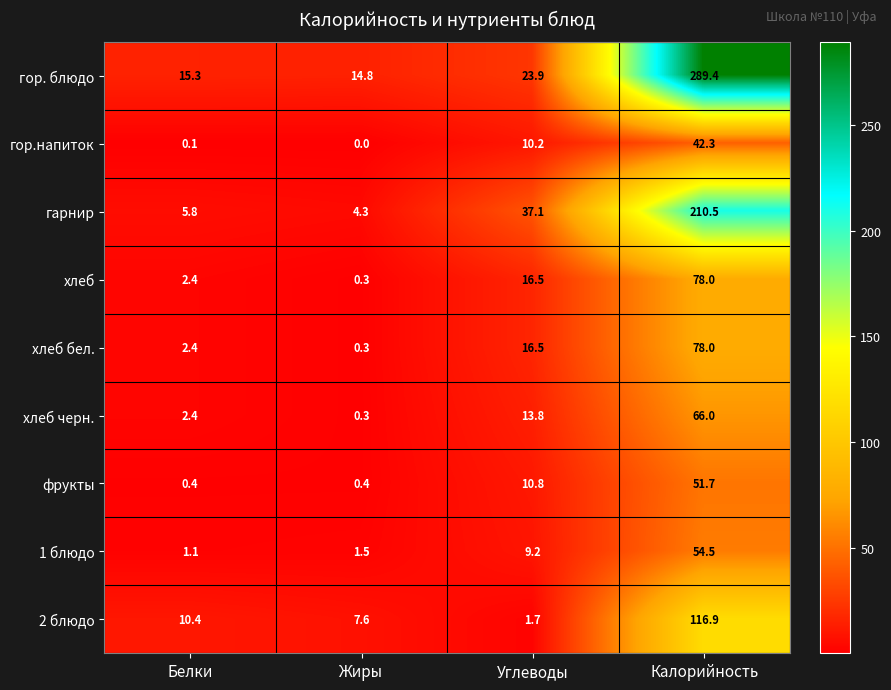

How many data points in фрукты are above 10?

2